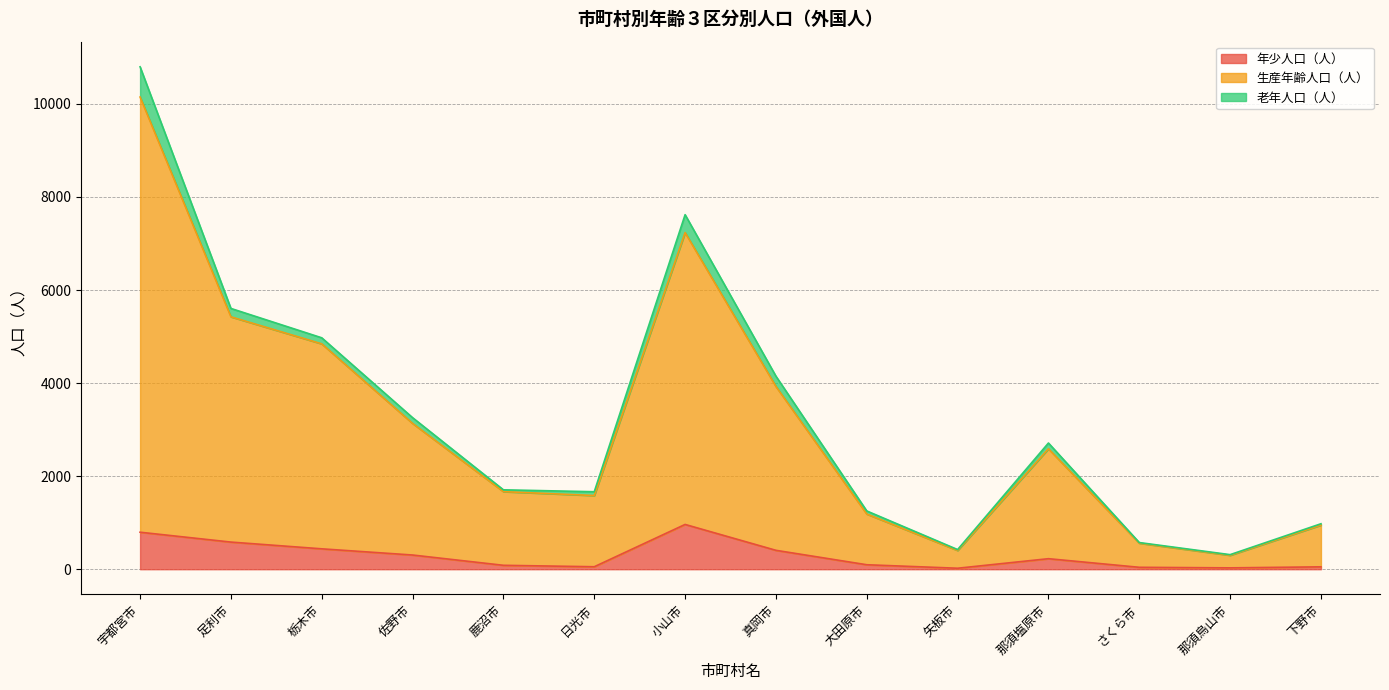

What is the maximum value for 年少人口（人）?

962